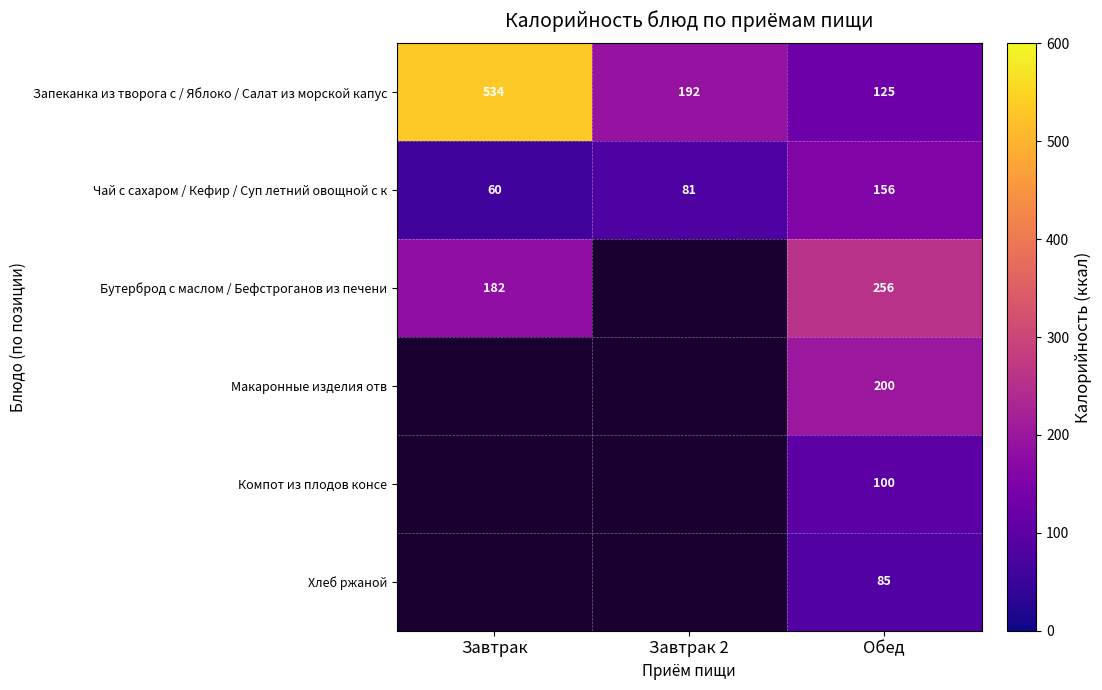

What is the sum of the Чай с сахаром / Кефир / Суп летний овощной с к values at Обед and Завтрак?

216